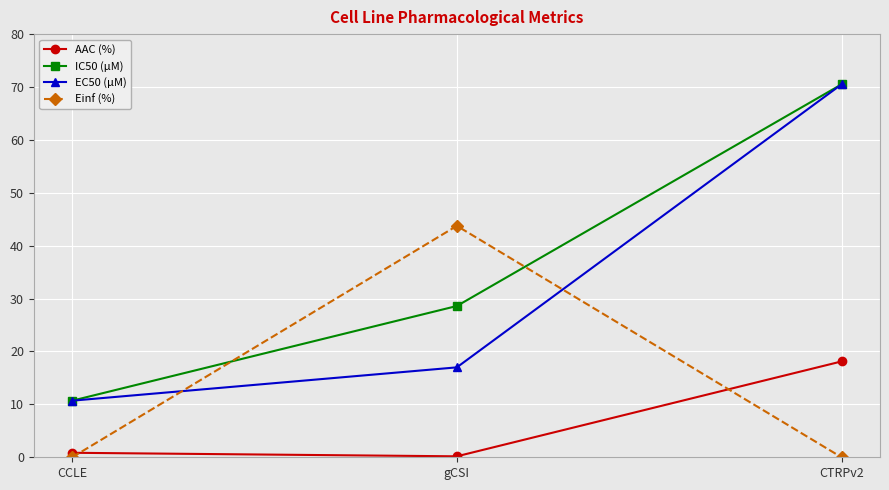

What is the difference between the highest and lowest values at gCSI?

43.6